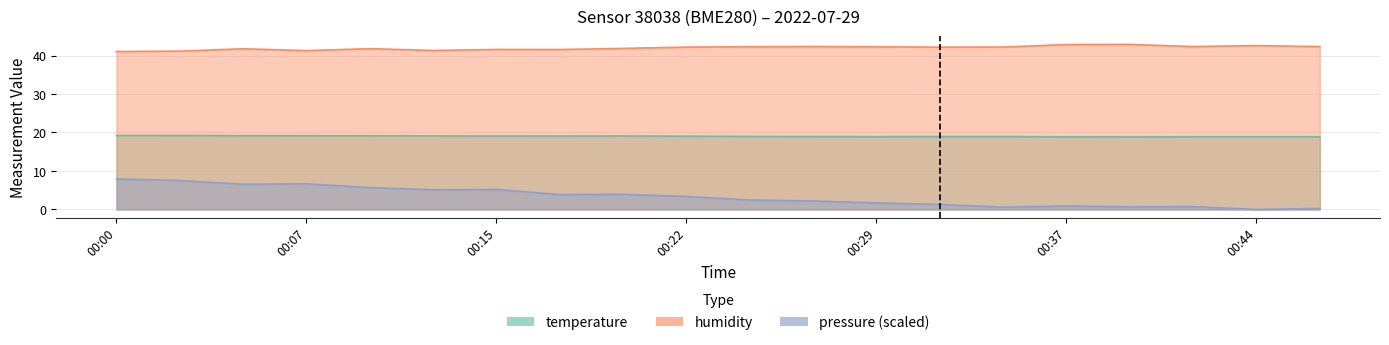

How many values in the pressure_norm series exceed 3?

10